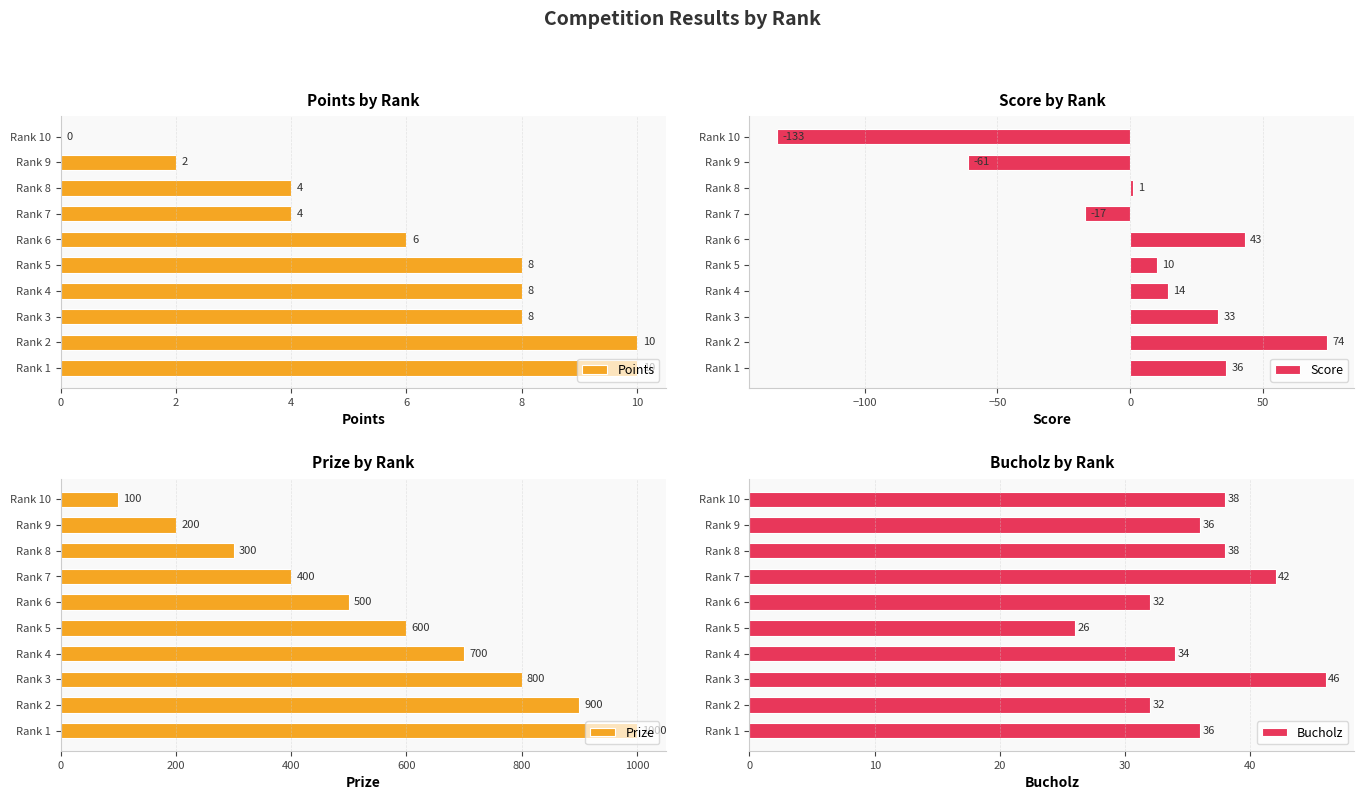

What are all the series names shown in the legend?

Points, Score, Prize, Bucholz